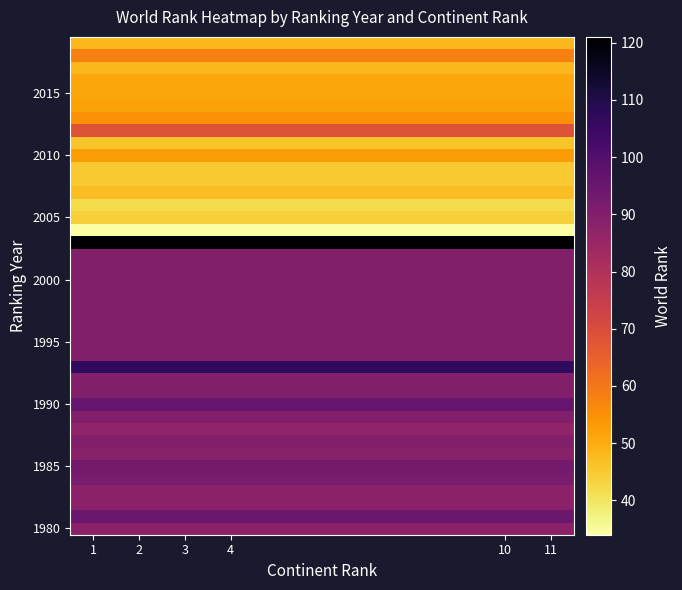

At how many categories does at least one series exceed 91?

6